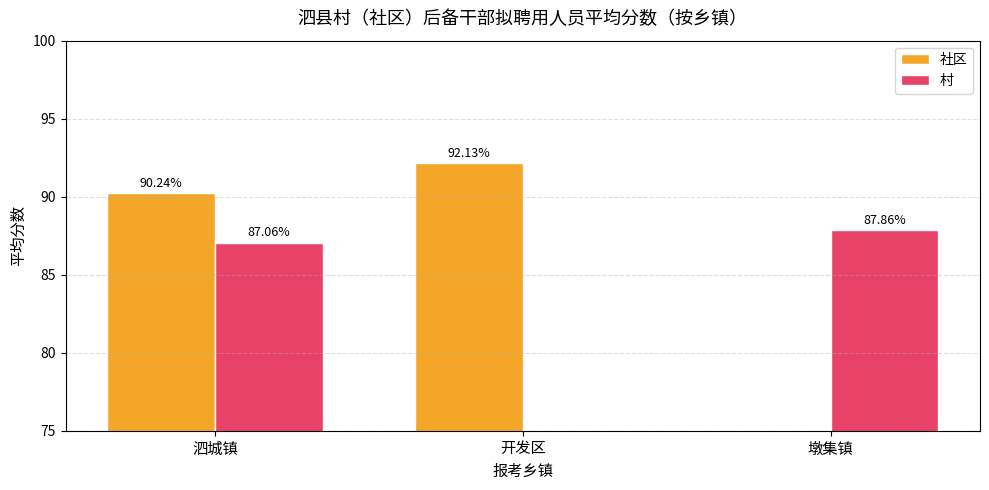

Rank the series by their average value, from lowest to highest.

村, 社区